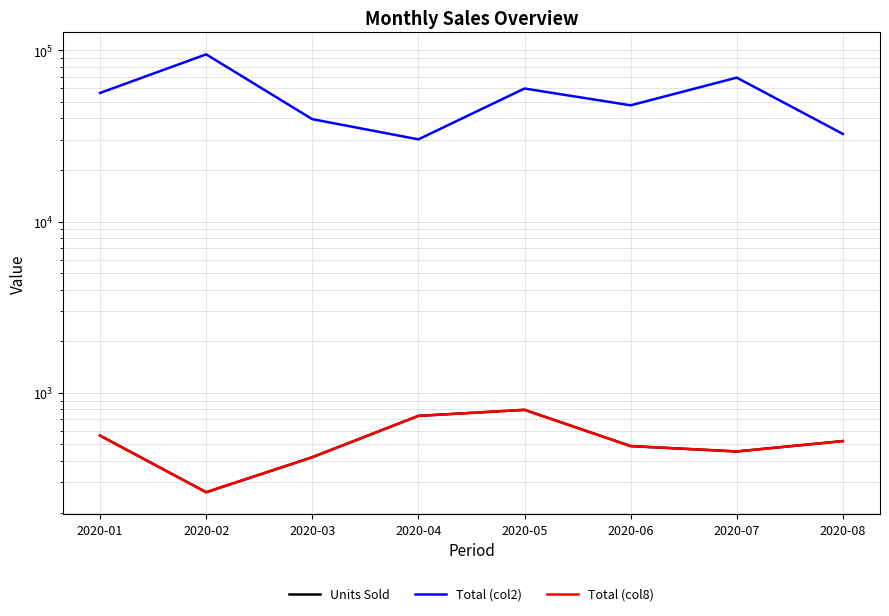

What is the difference between the maximum and second lowest values in the Total (col8) series?

375